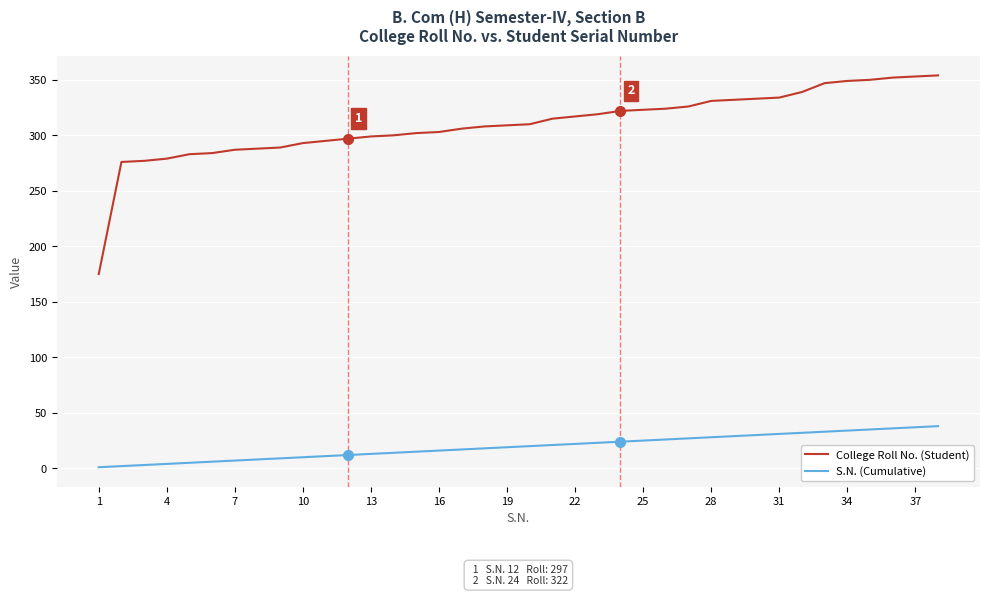

Which series has the largest range (max minus min)?

College Roll No. (Student)